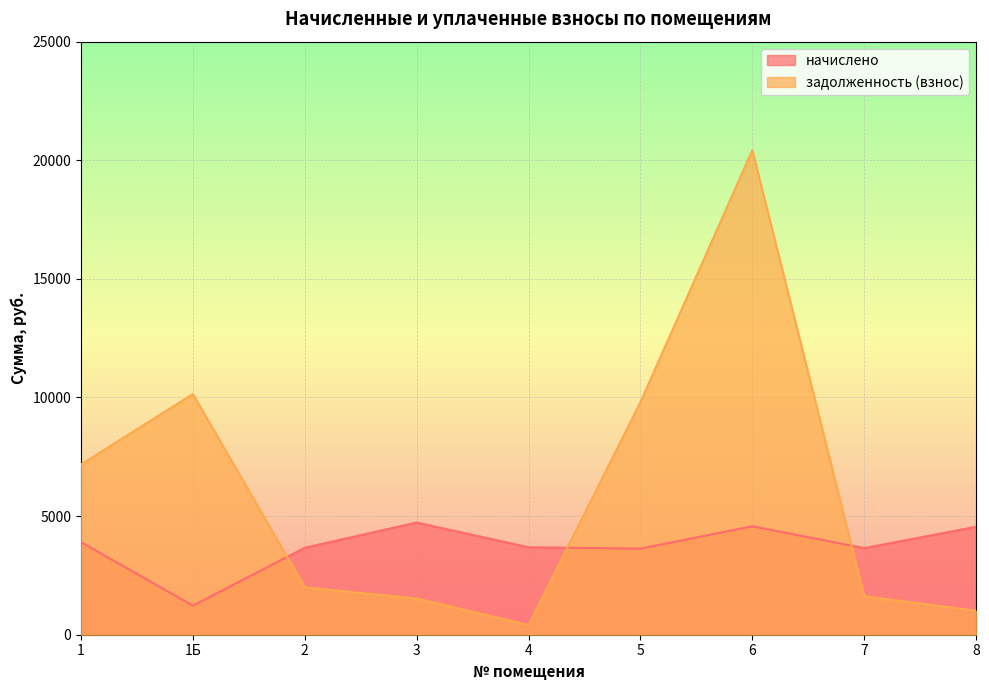

Which series ends up on top after the final intersection of задолженность (взнос) and начислено?

начислено